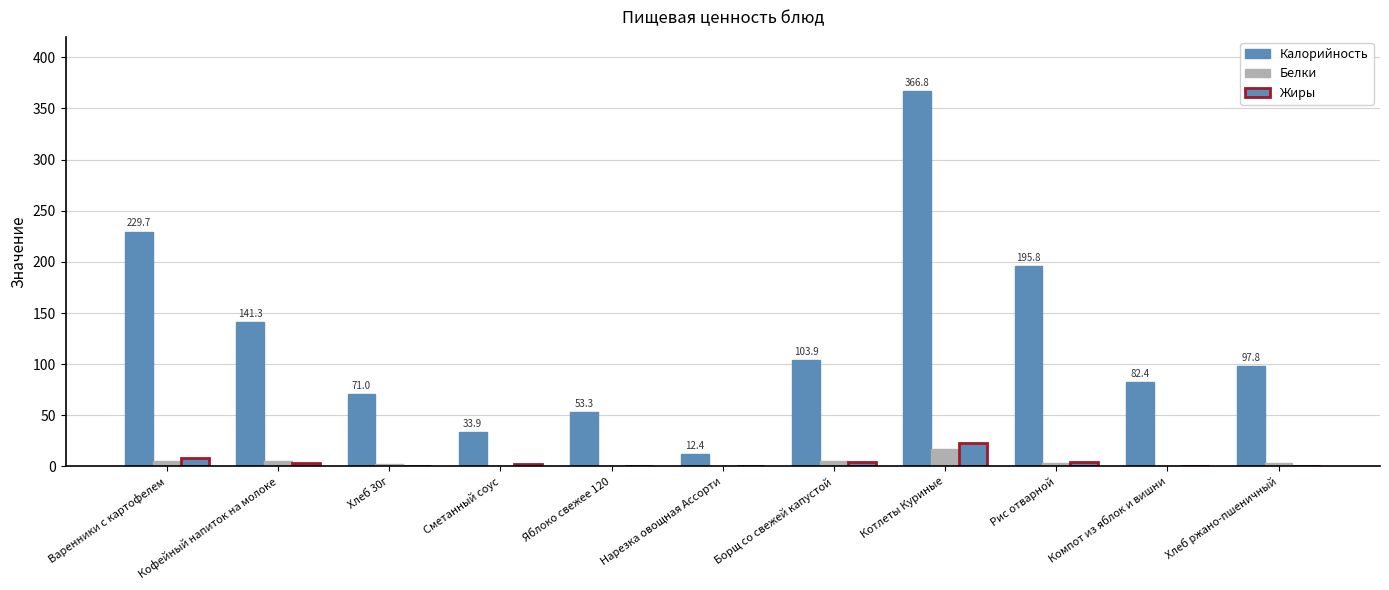

At which label does Калорийность reach its minimum?

Нарезка овощная Ассорти